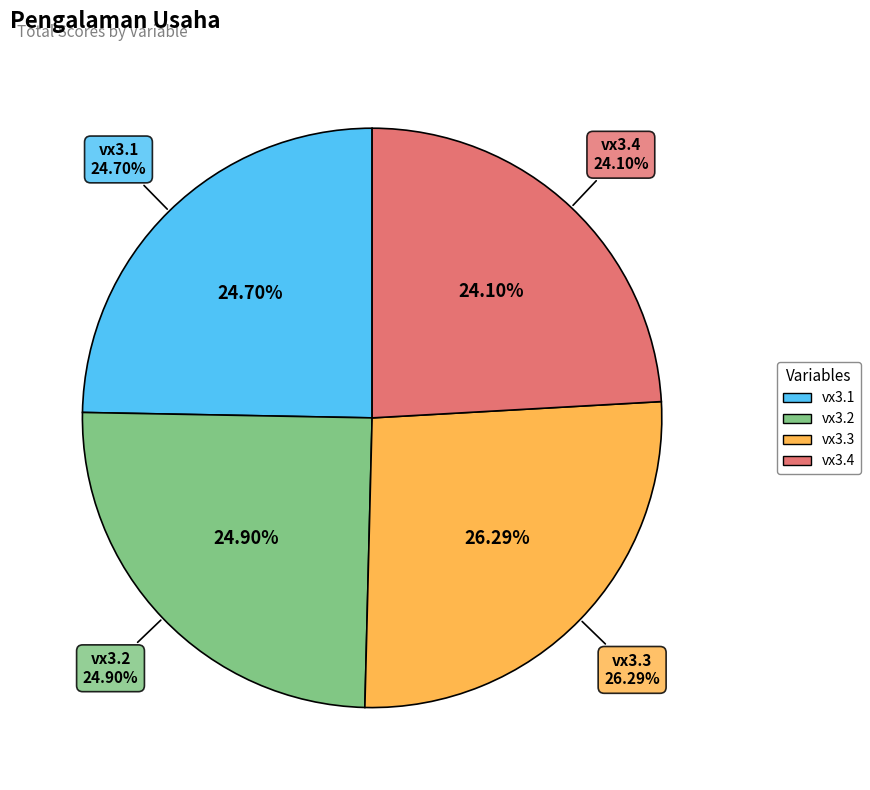

Count the number of slices in the pie.

5